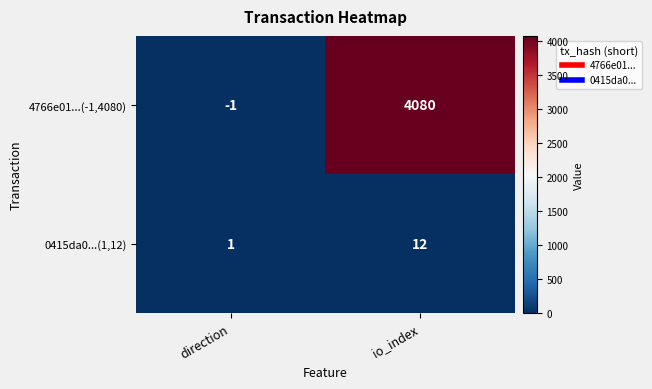

What is the sum of all 0415da0...(1,12) values?

13